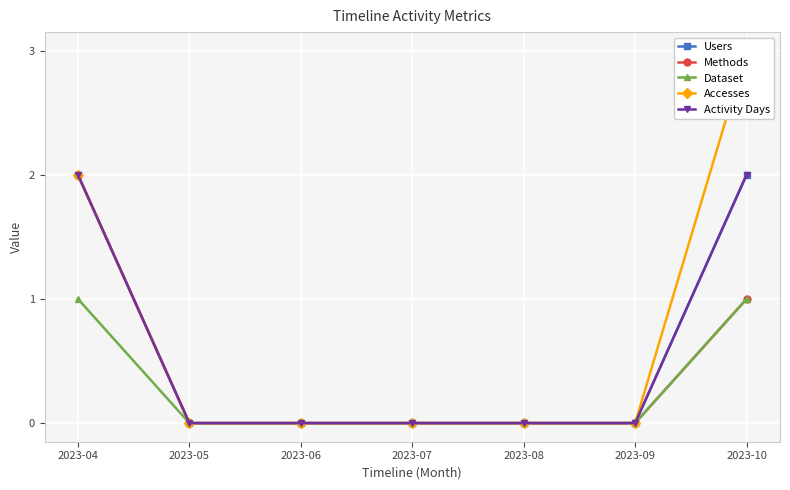

The value of Accesses at 2023-04 is 3. True or false?

False